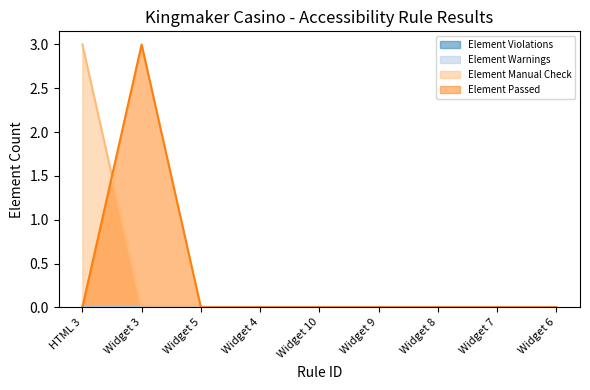

Reading left to right, what are all the values shown in this chart?

Element Manual Check: HTML 3=3	Widget 3=0	Widget 5=0	Widget 4=0	Widget 10=0	Widget 9=0	Widget 8=0	Widget 7=0	Widget 6=0
Element Passed: HTML 3=0	Widget 3=3	Widget 5=0	Widget 4=0	Widget 10=0	Widget 9=0	Widget 8=0	Widget 7=0	Widget 6=0